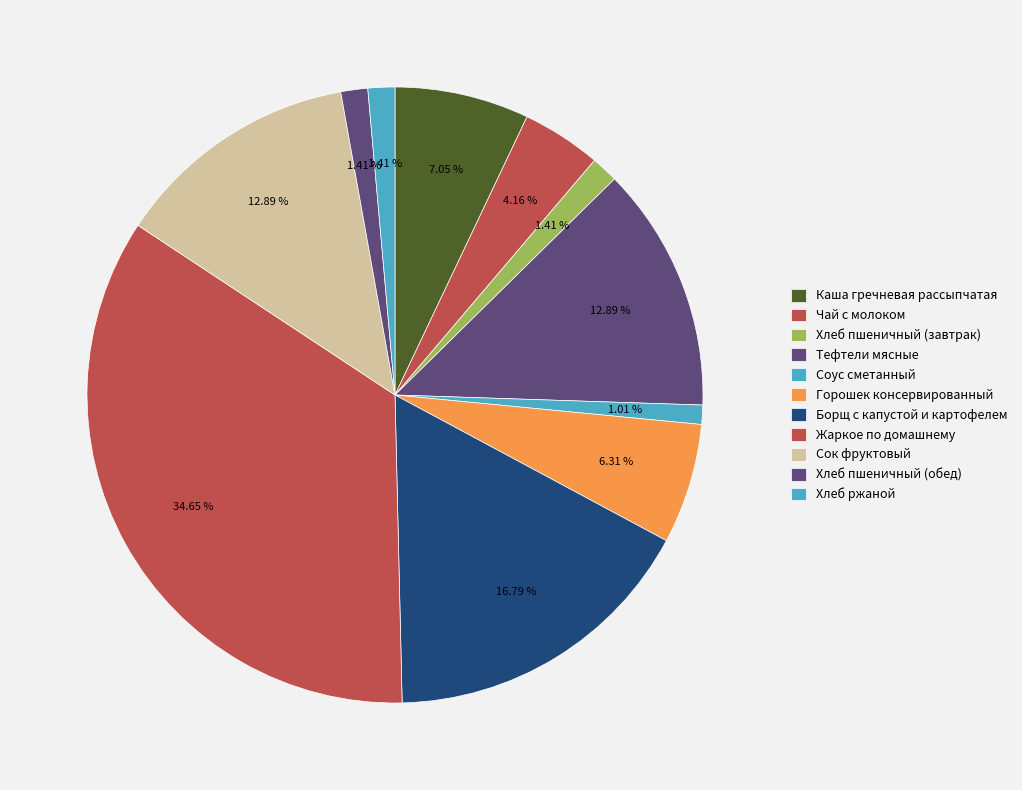

Between Горошек консервированный and Хлеб пшеничный (обед), which is larger?

Горошек консервированный